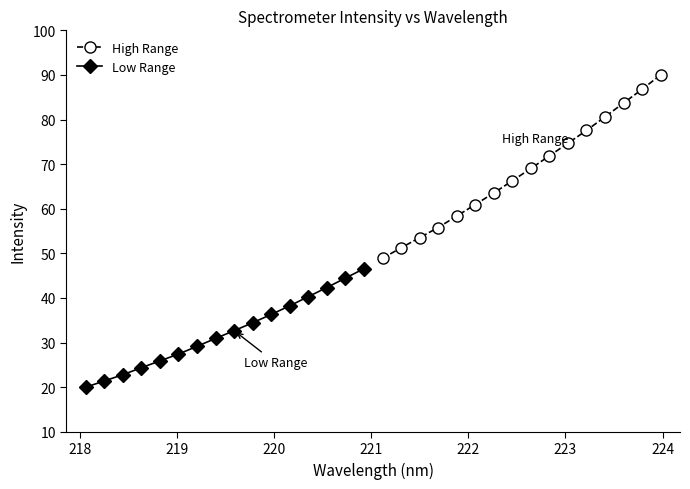

What is the value of the High Range point at the 15th from the left?

86.8